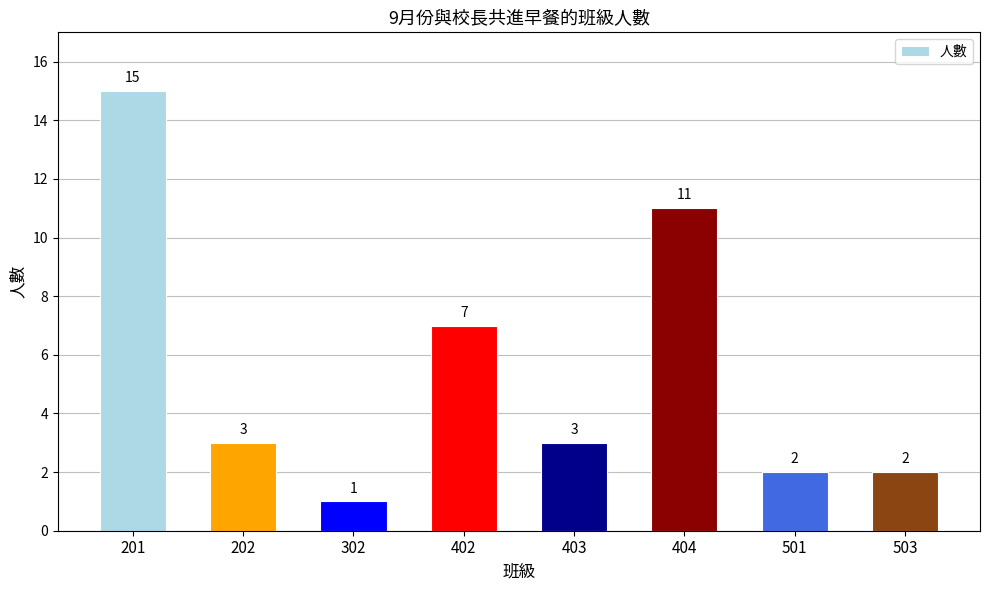

Is it true that the value at 501 is 1?

False